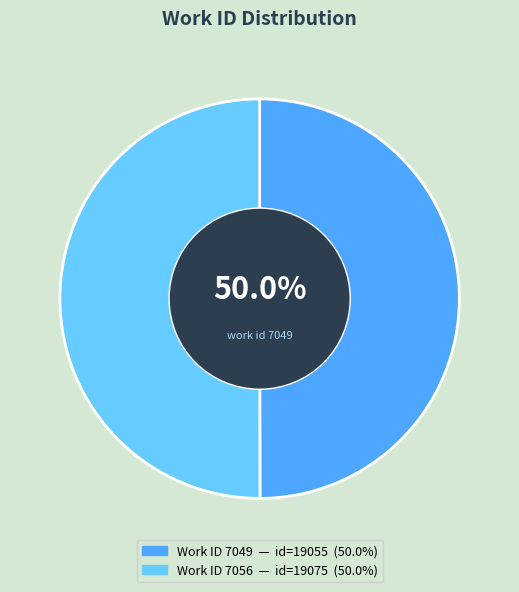

To the nearest percent, what is the average slice percentage?

50%